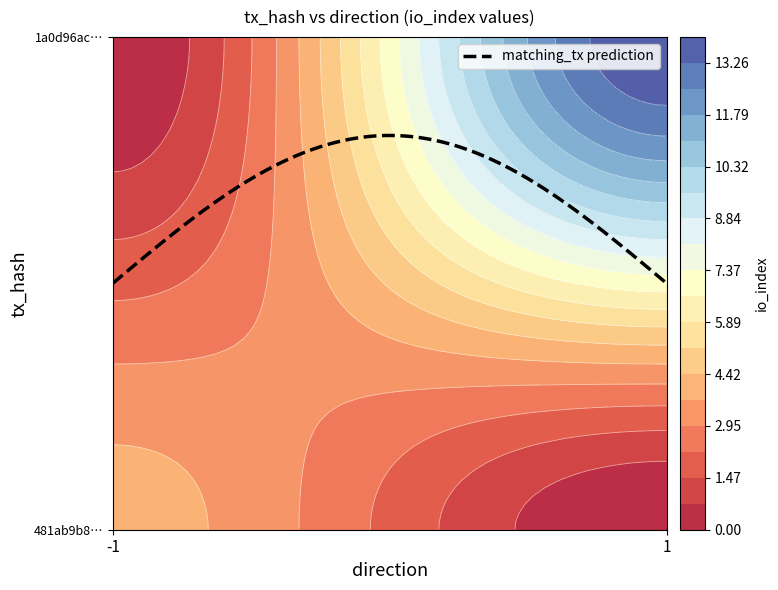

Is it true that 1a0d96acf0c4b3d432e3779bae813bec065bc27 equals 1 at direction?

False